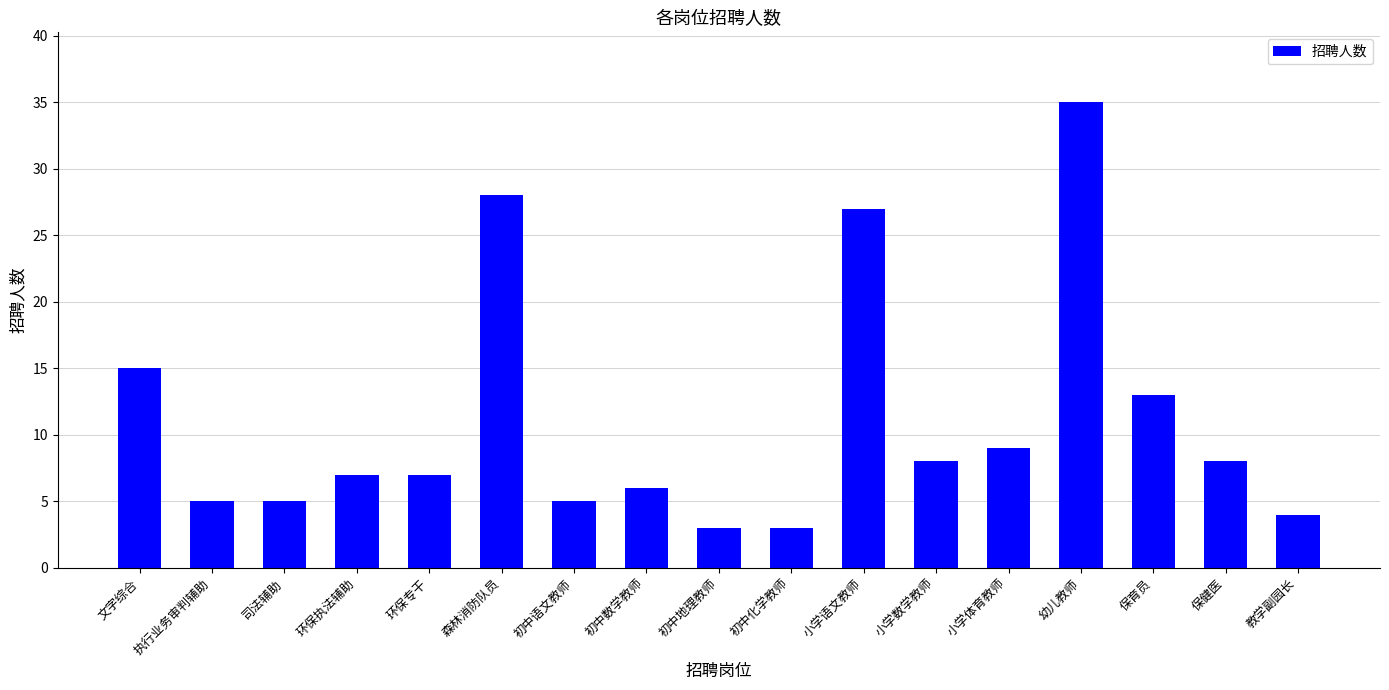

How many data points does each series have?

17